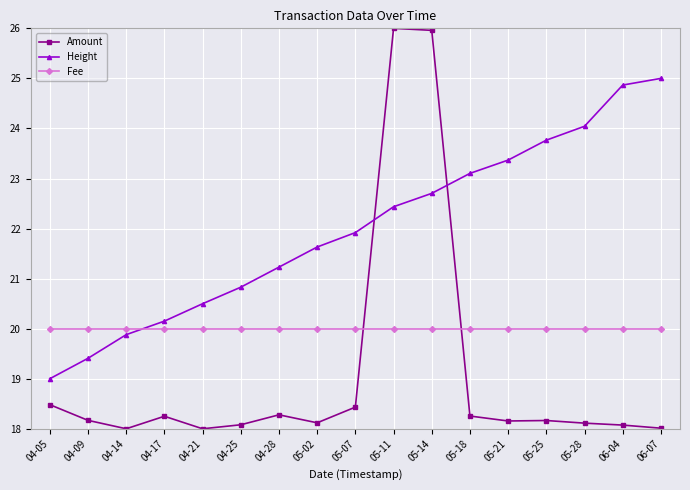

Is the value of Fee at 04-14 greater than the value of Amount at 04-14?

Yes